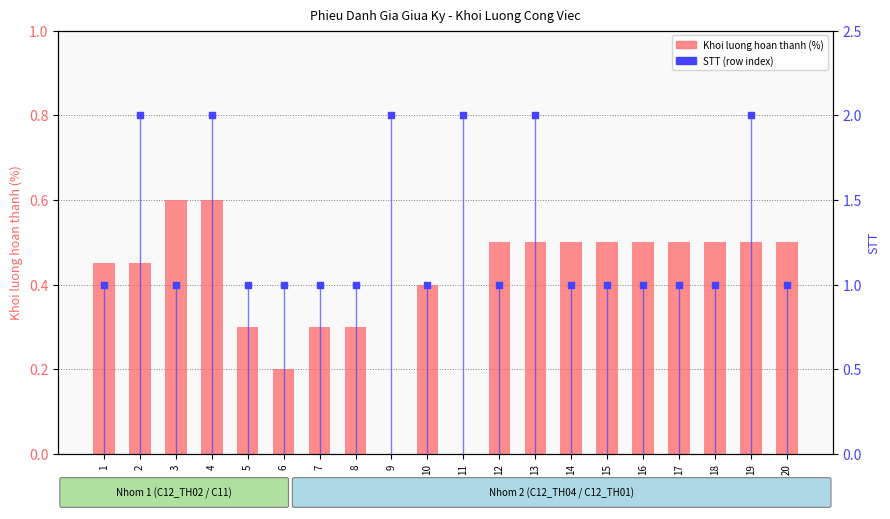

Is the value of STT (row index) at 4 greater than the value of Khoi luong hoan thanh (%) at 7?

Yes